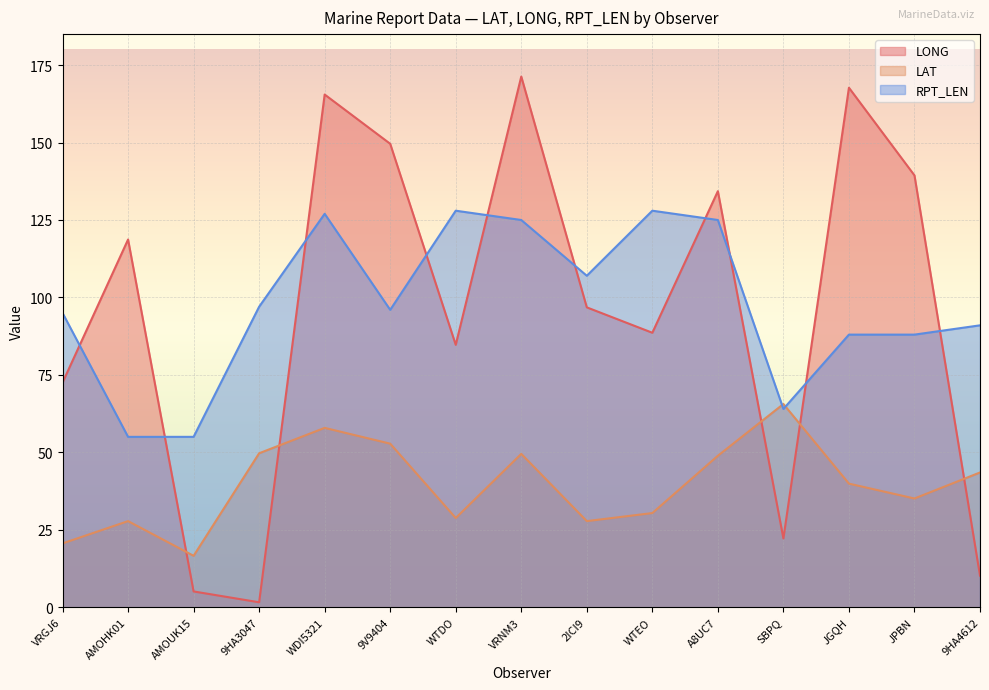

The value of LONG at A8UC7 is 221.1. True or false?

False